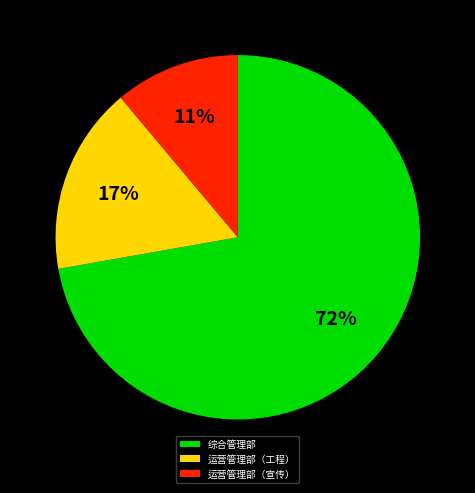

How many segments does this pie chart have?

3